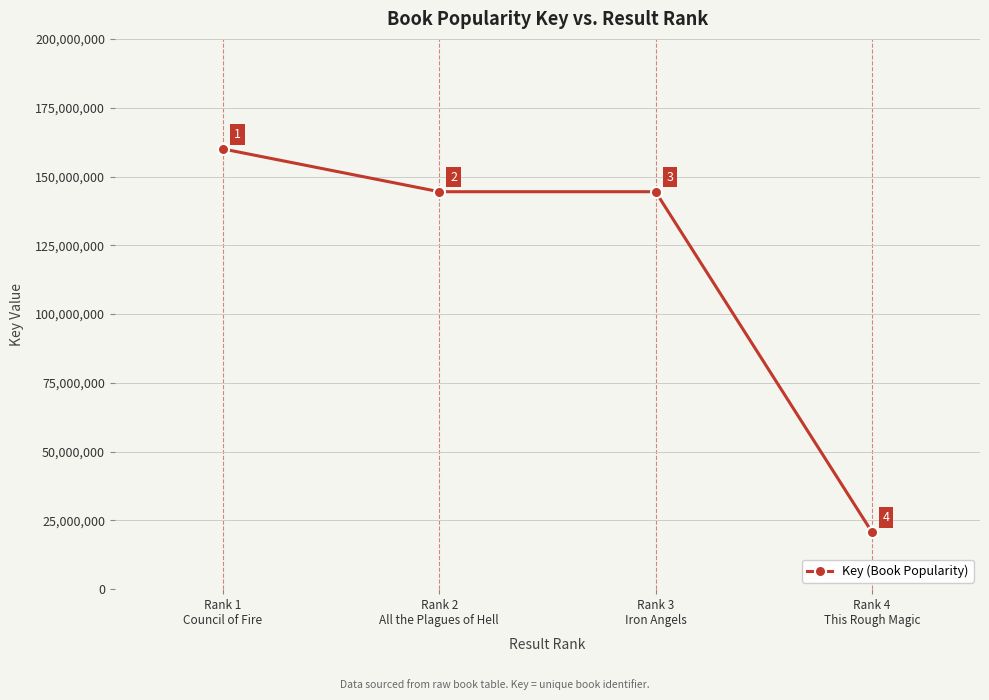

Reading left to right, list all the values displayed in this chart.

160036502	144487719	144486545	20818746